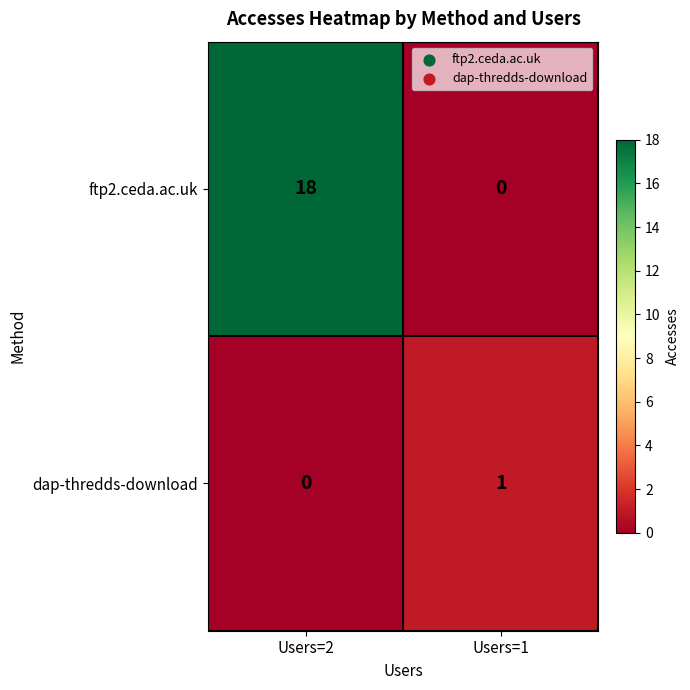

Reading left to right, what are all the values shown in this chart?

ftp2.ceda.ac.uk: Users=2=18	Users=1=0
dap-thredds-download: Users=2=0	Users=1=1